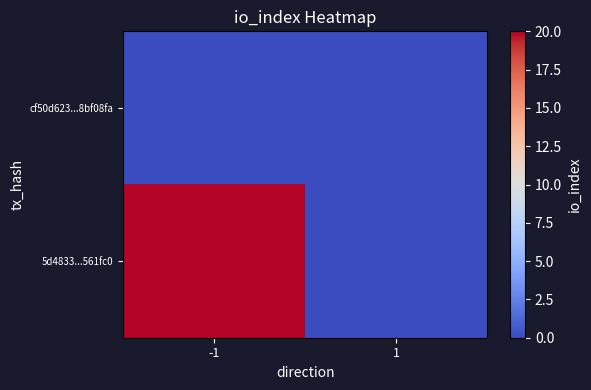

Which label corresponds to the largest value in the chart?

-1